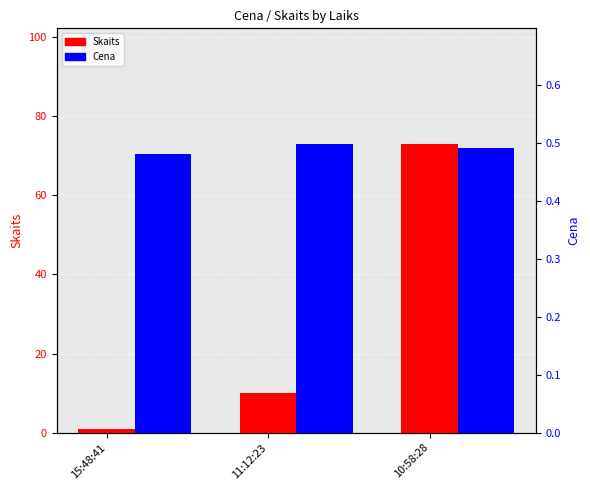

Is it true that Cena equals 0.2 at 10:58:28?

False